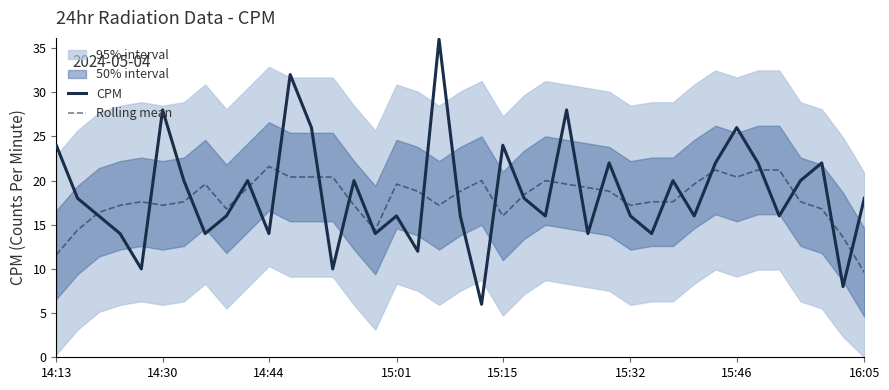

Which series has the largest total across all categories?

CPM